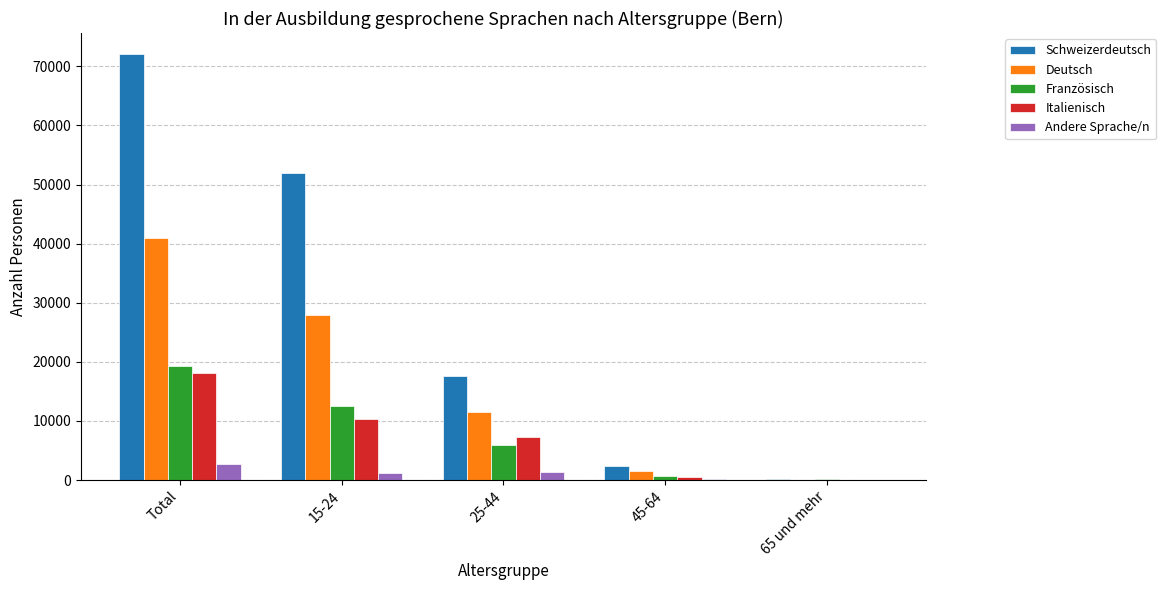

At which category is the sum across all series the highest?

Total